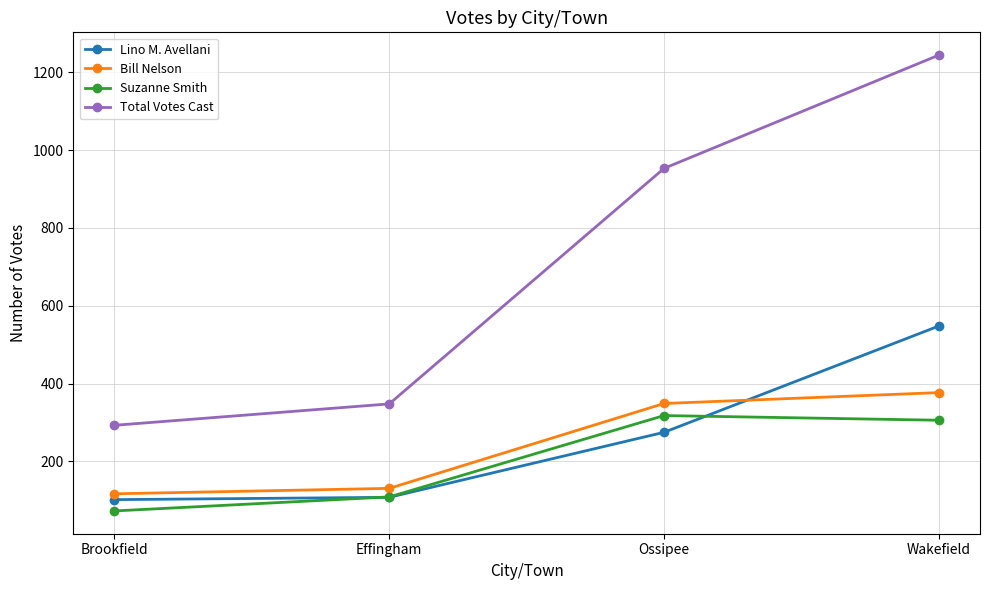

True or false: Suzanne Smith has more than 0 points higher than both neighbors.

True